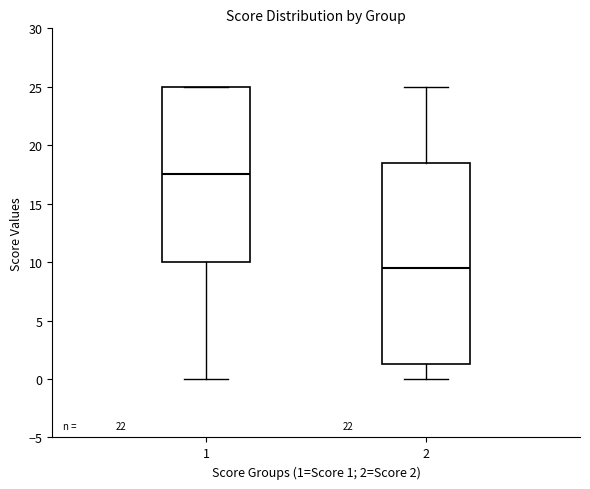

Reading left to right, read every box against the y-axis: the position of its median line, the range the box covers, and the ends of its whiskers. The values are not printed on the chart, so give them approximately, as read against the axis.

1: median 17.5, box 10.0 to 25.0, whiskers 0.0 to 25.0
2: median 9.5, box 1.5 to 18.5, whiskers 0.0 to 25.0